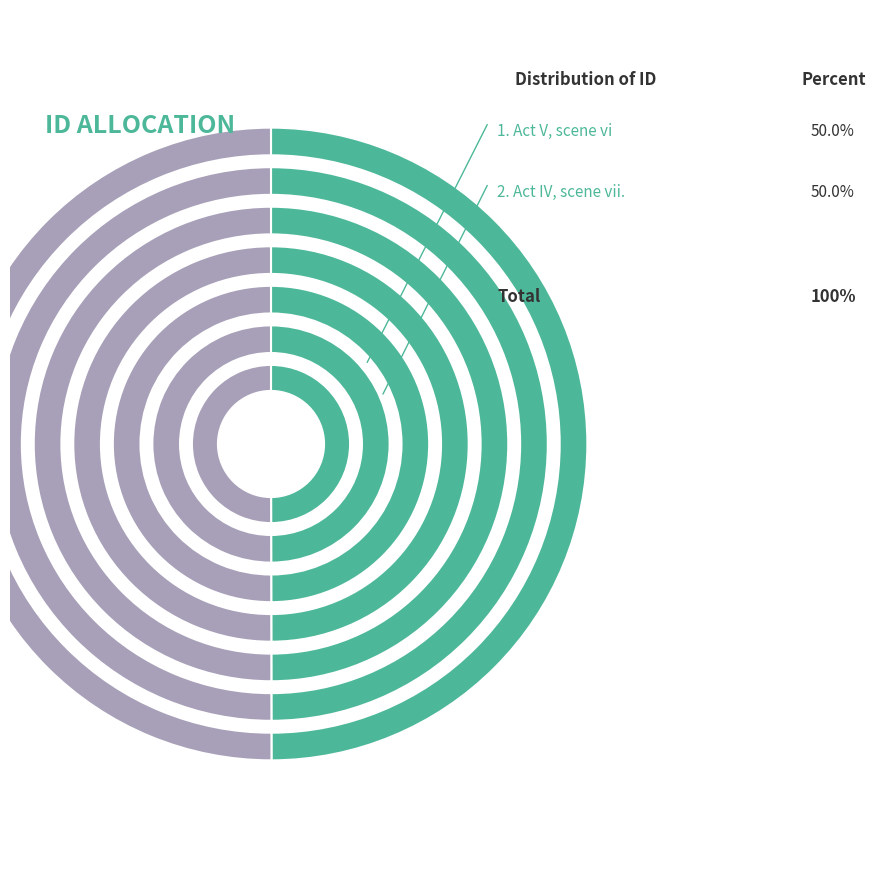

How many segments does this pie chart have?

2